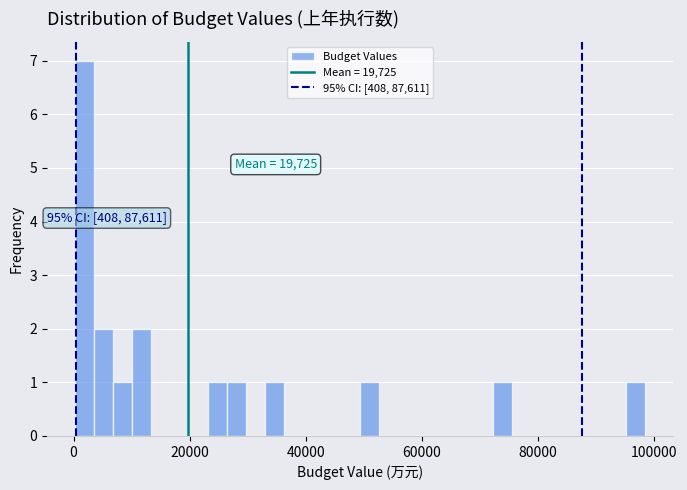

Read against the x-axis, roughly where is the centre of the tallest bar?

2000